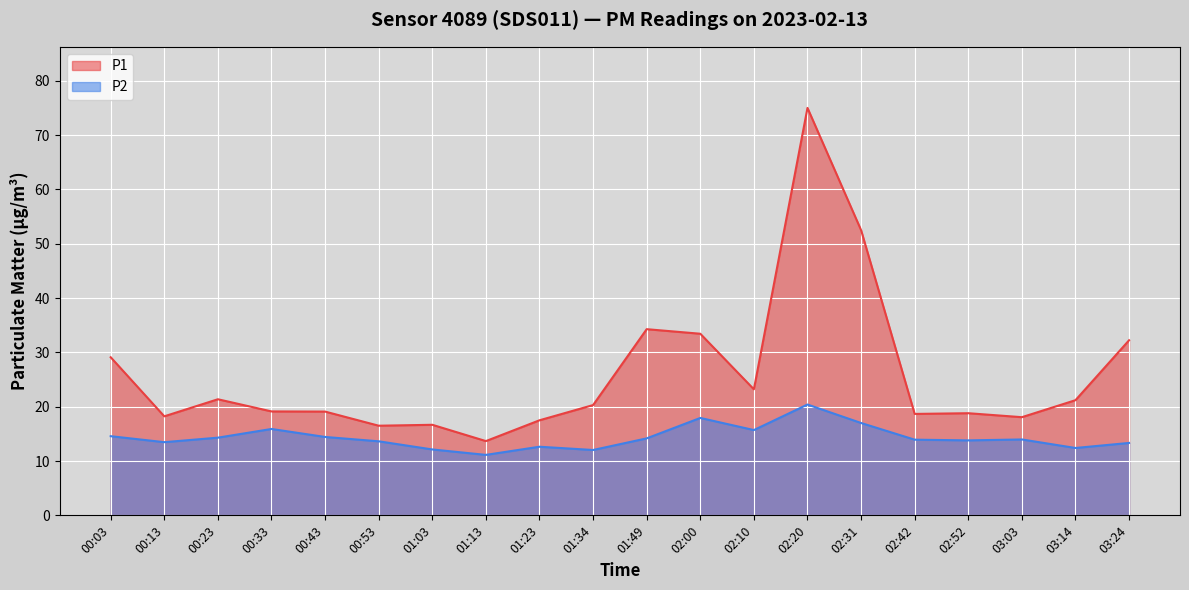

What is the value of the P2 point at the 5th from the left?

14.4